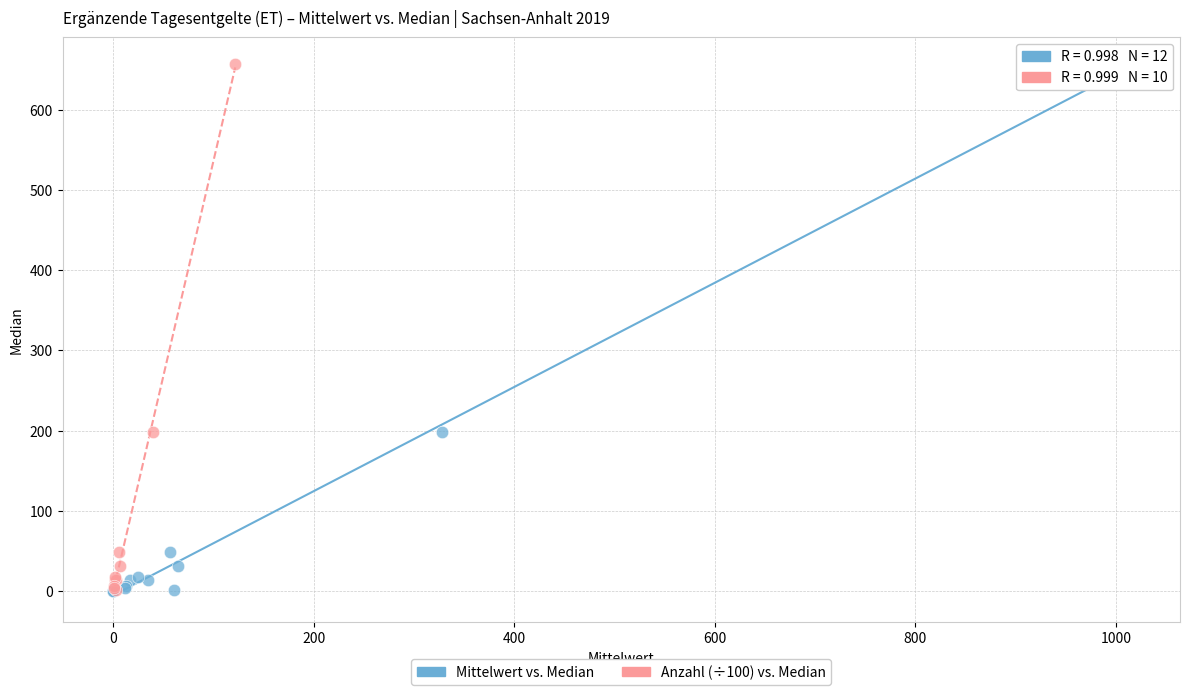

Which series has the largest Y range (max minus min)?

Mittelwert vs. Median